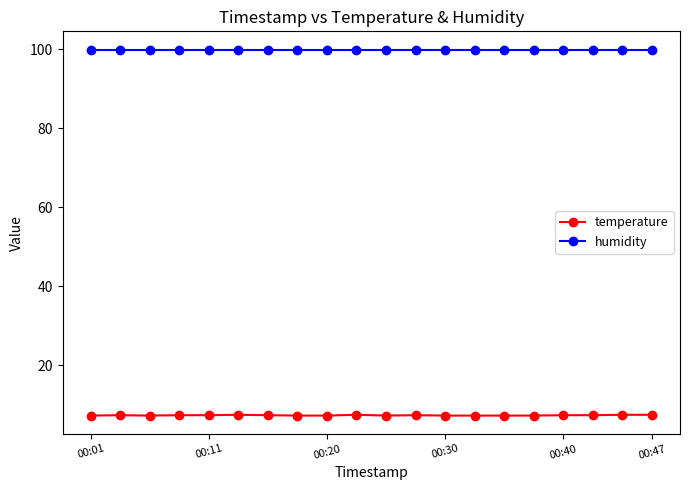

Count the temperature values in the range 7 to 8.

20